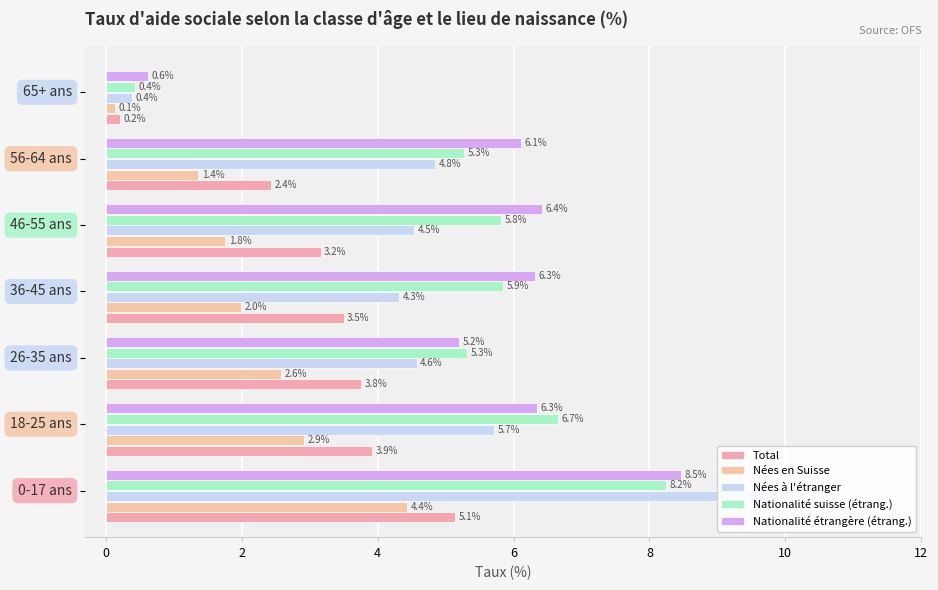

What is the sum of all Nées à l'étranger values?

34.1